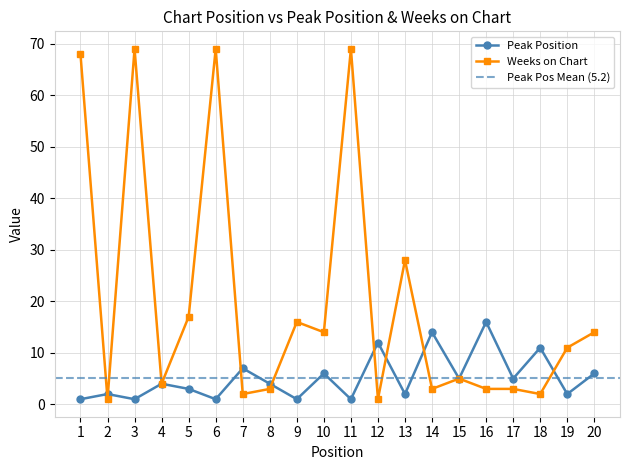

Read the Weeks on Chart value at 17, to the nearest 5.

5